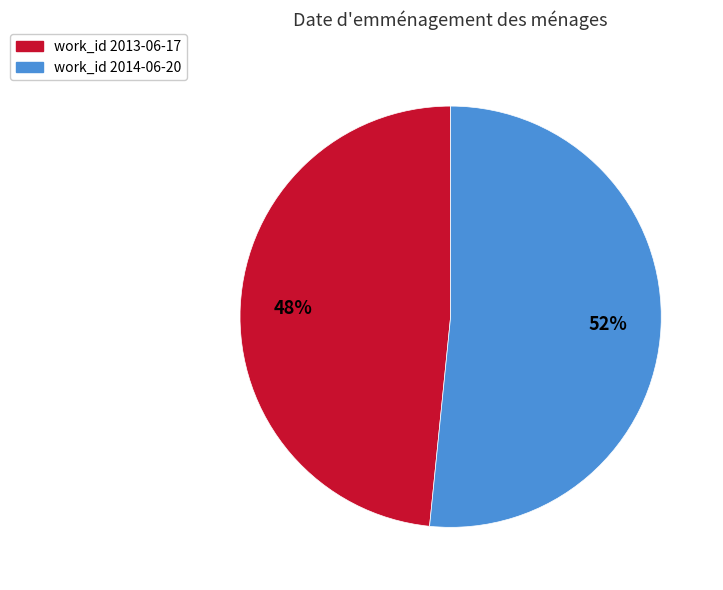

Is there a majority slice in this chart?

Yes